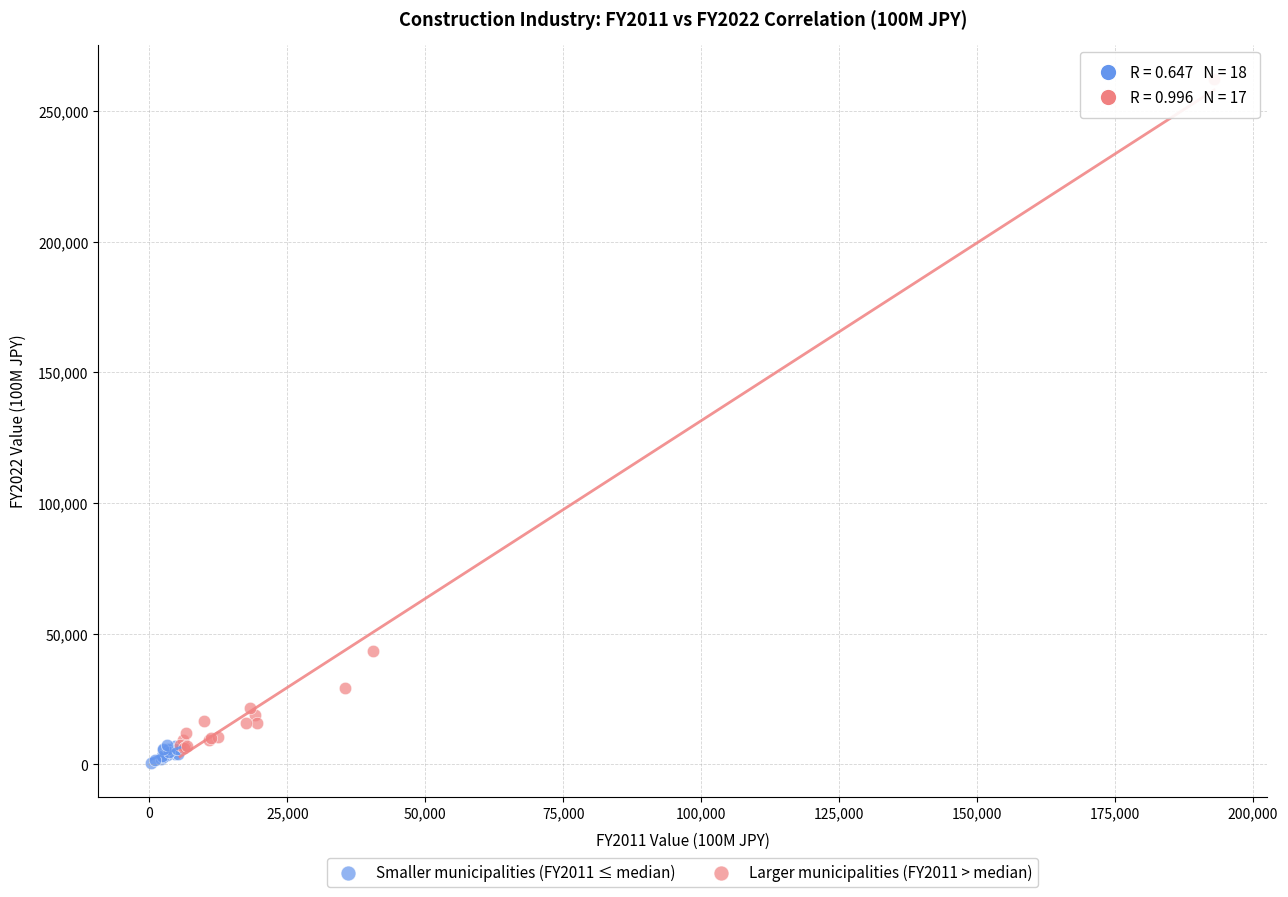

Which series reaches the minimum Y coordinate?

Smaller municipalities (FY2011 ≤ median)